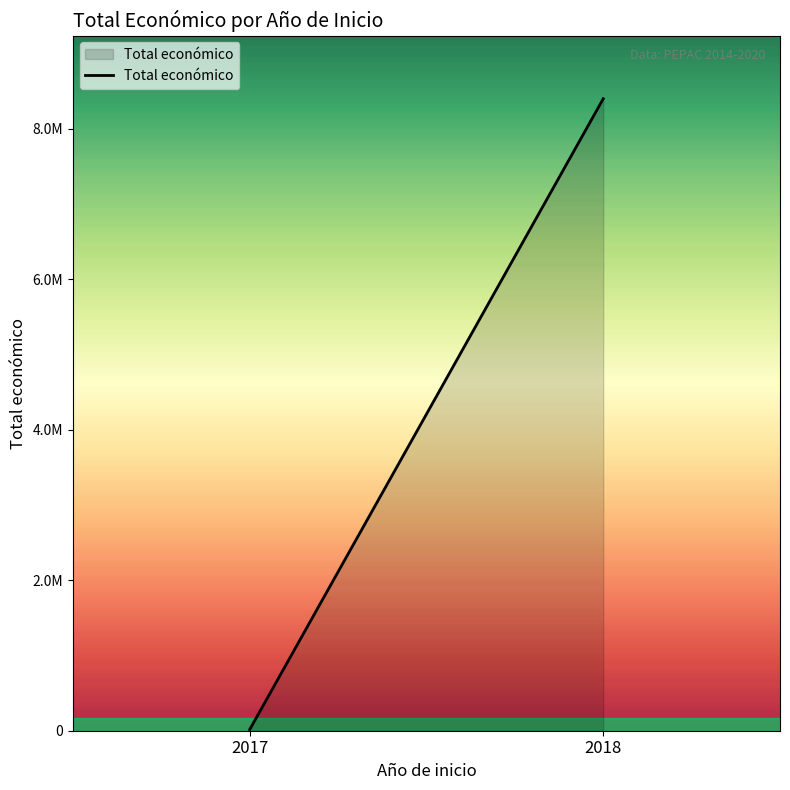

What is the value of the 2nd point from the left?

8399841